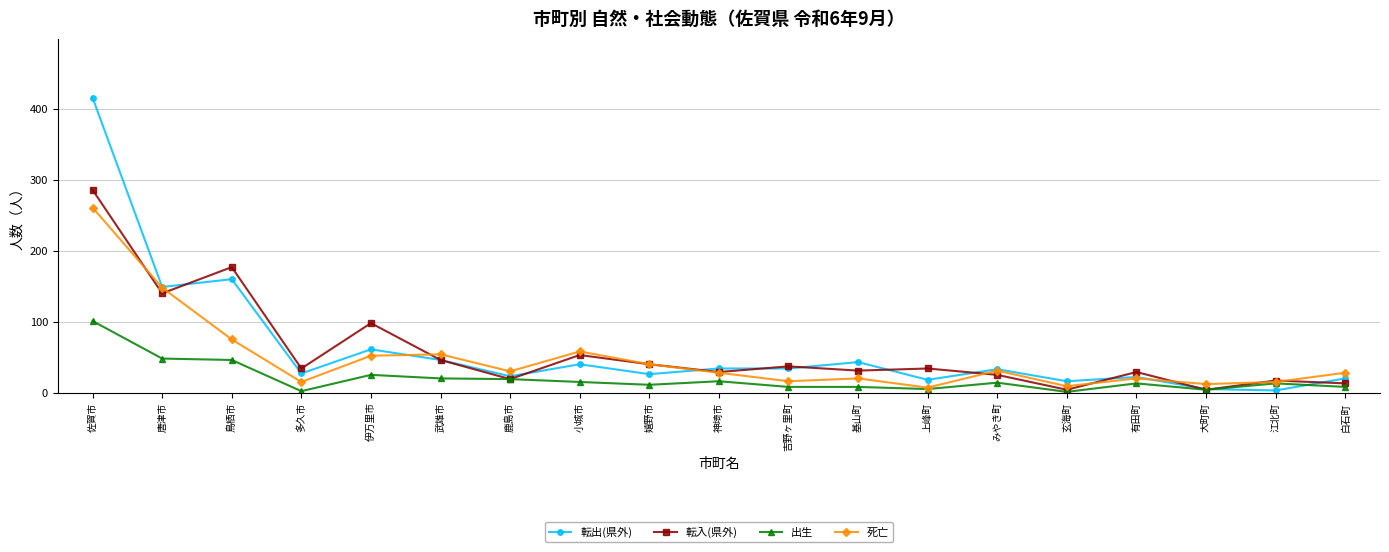

At which label is 死亡 closest to 134?

唐津市